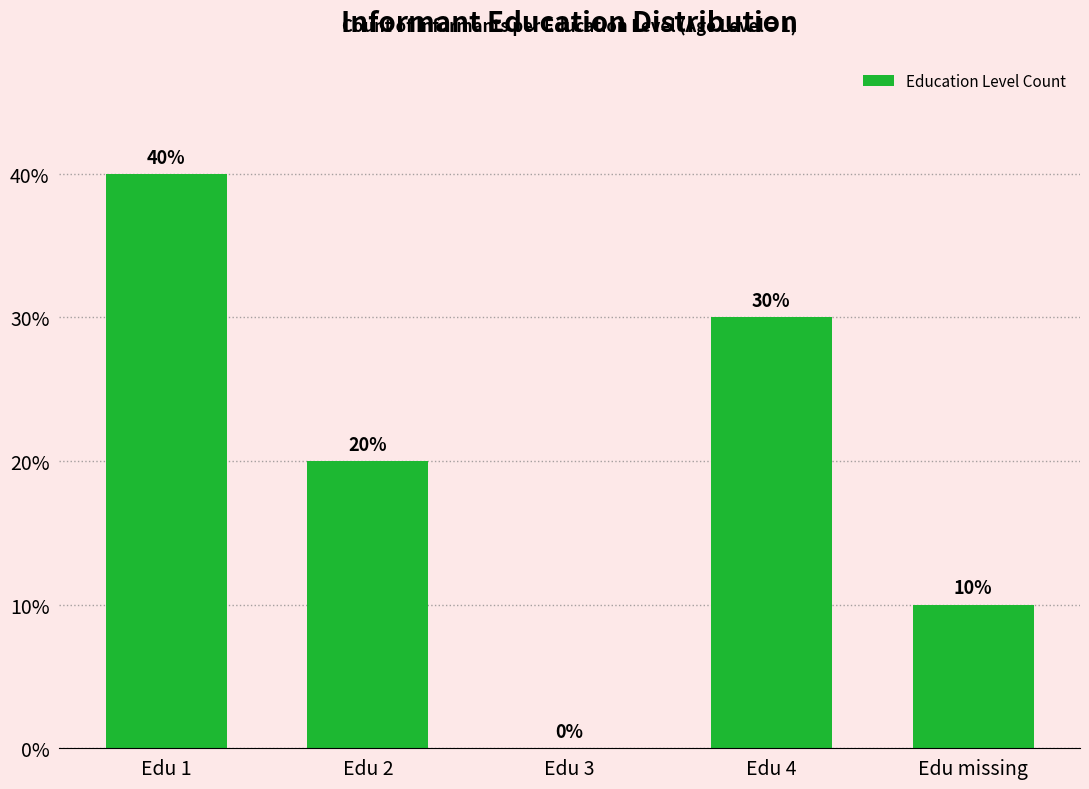

The chart shows a value of 8 at Edu 1. True or false?

False